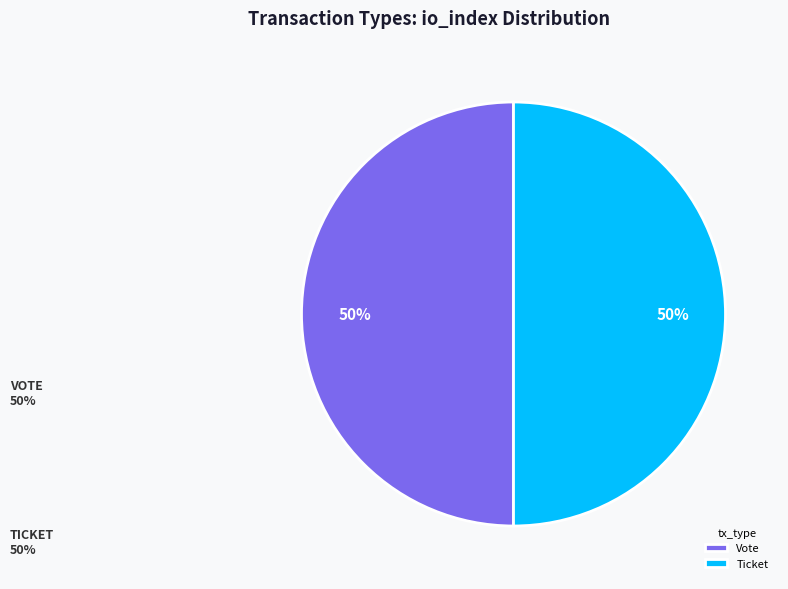

What is the largest slice in the pie chart?

Vote (io_index=1)